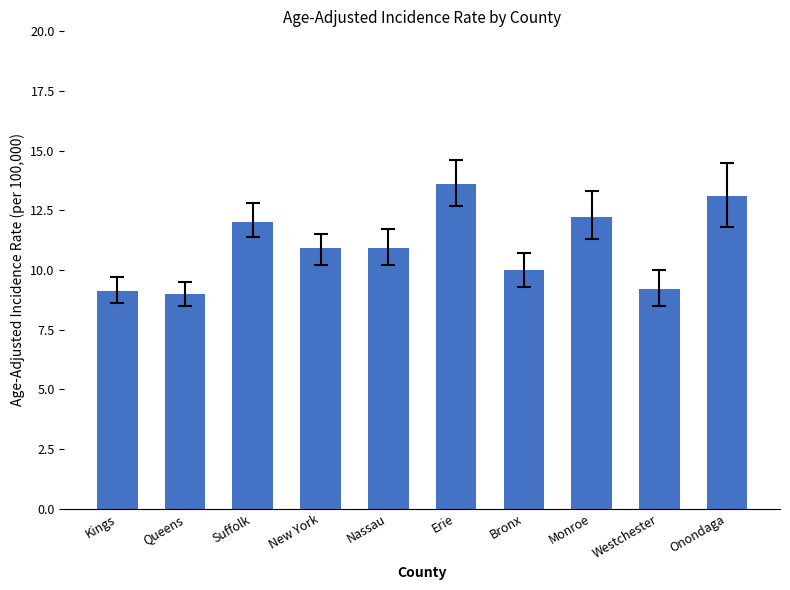

What is the approximate value at New York?

10.9